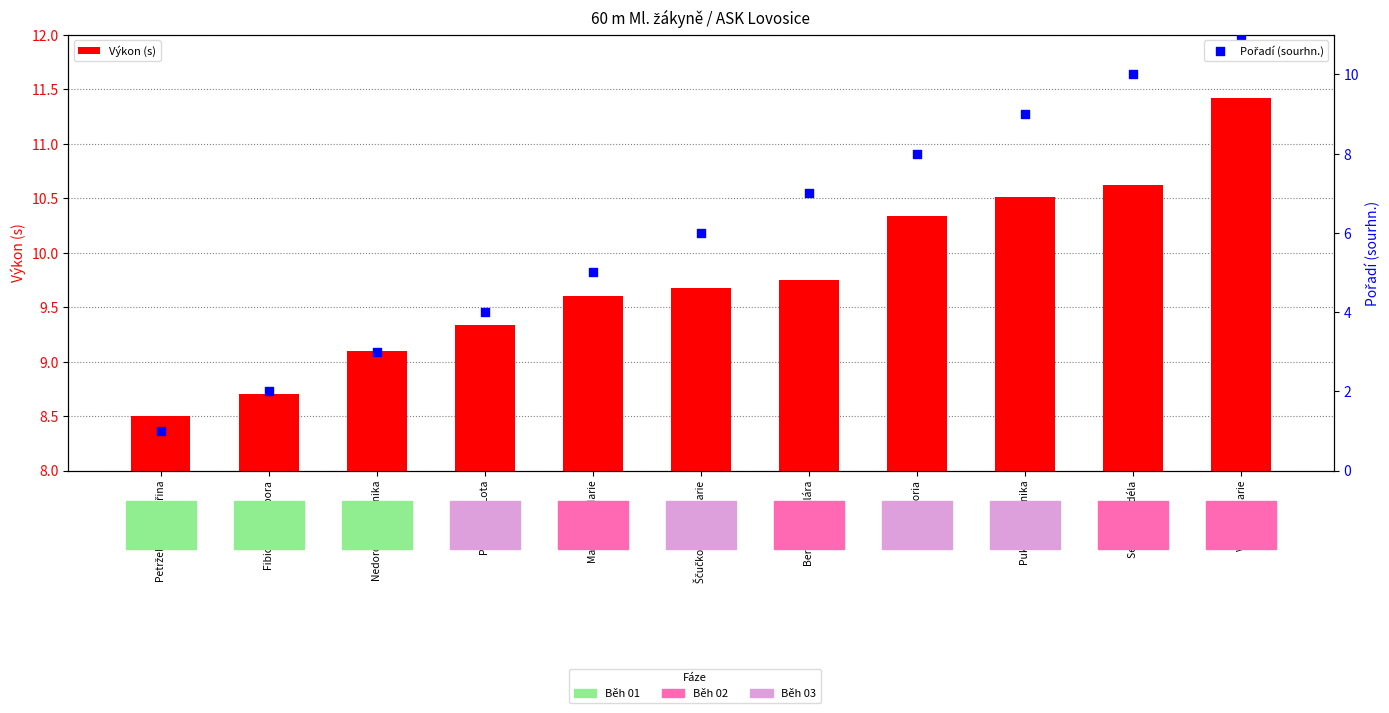

What are all the series names shown in the legend?

Výkon (s), Pořadí (sourhn.)